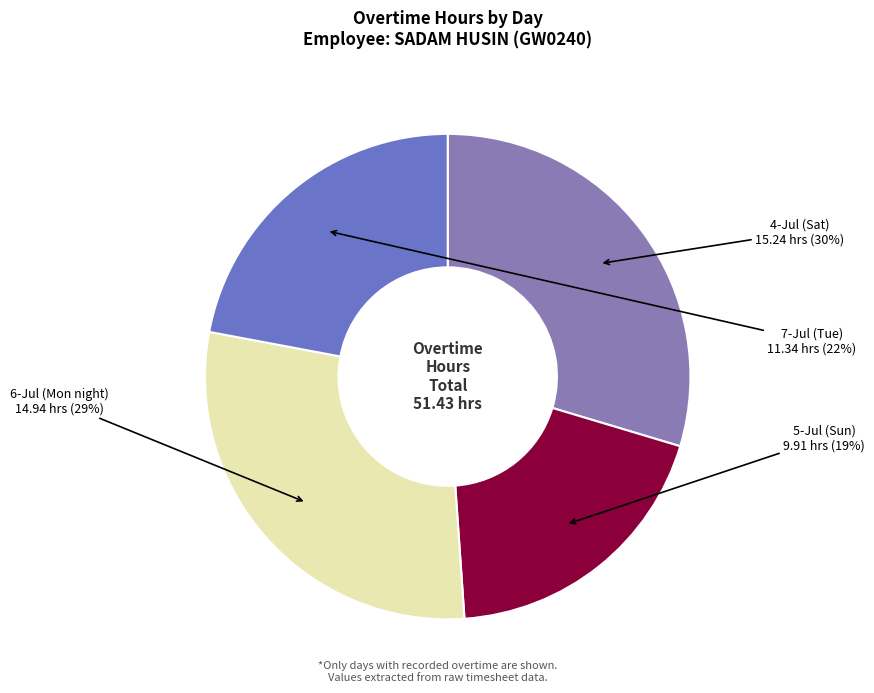

True or false: 4-Jul (Sat) accounts for 30% of the total.

True